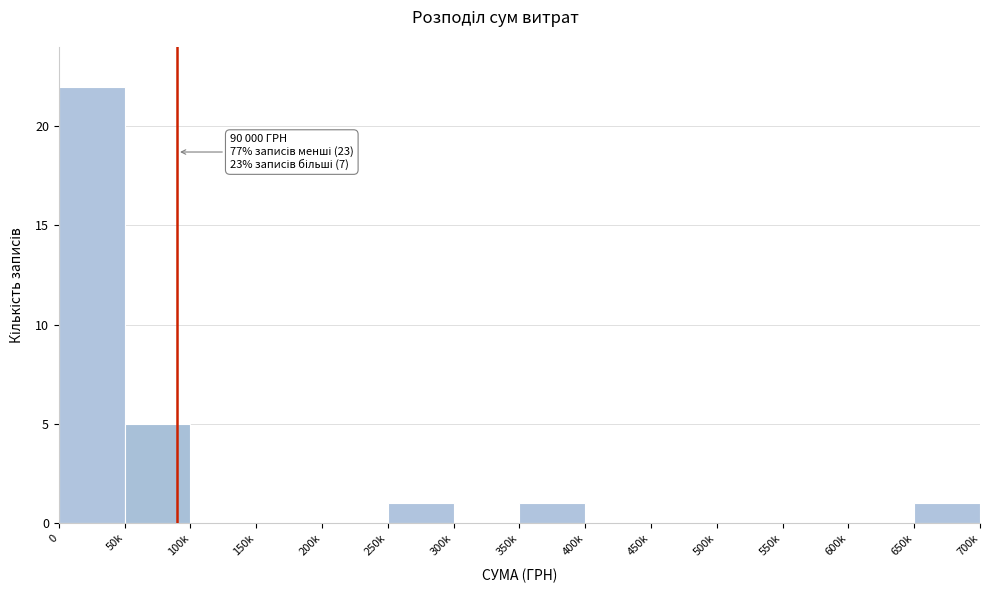

Reading left to right, what are all the values shown in this chart?

0=22	50k=5	100k=0	150k=0	200k=0	250k=1	300k=0	350k=1	400k=0	450k=0	500k=0	550k=0	600k=0	650k=1